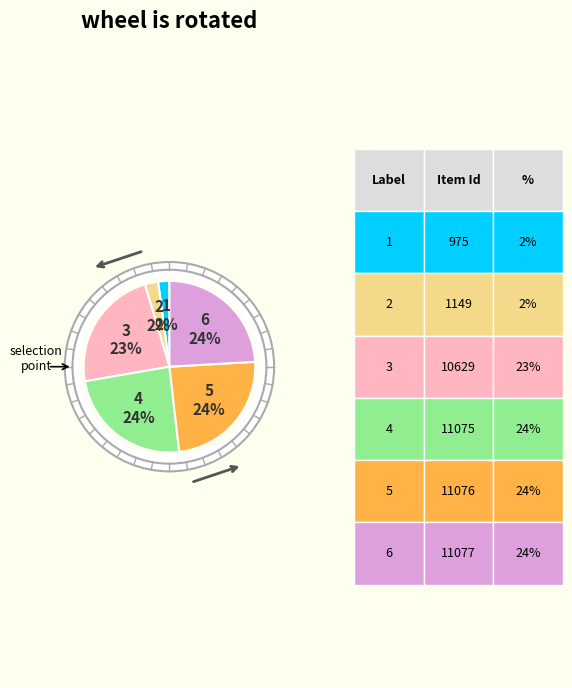

Does any single category account for the majority?

No